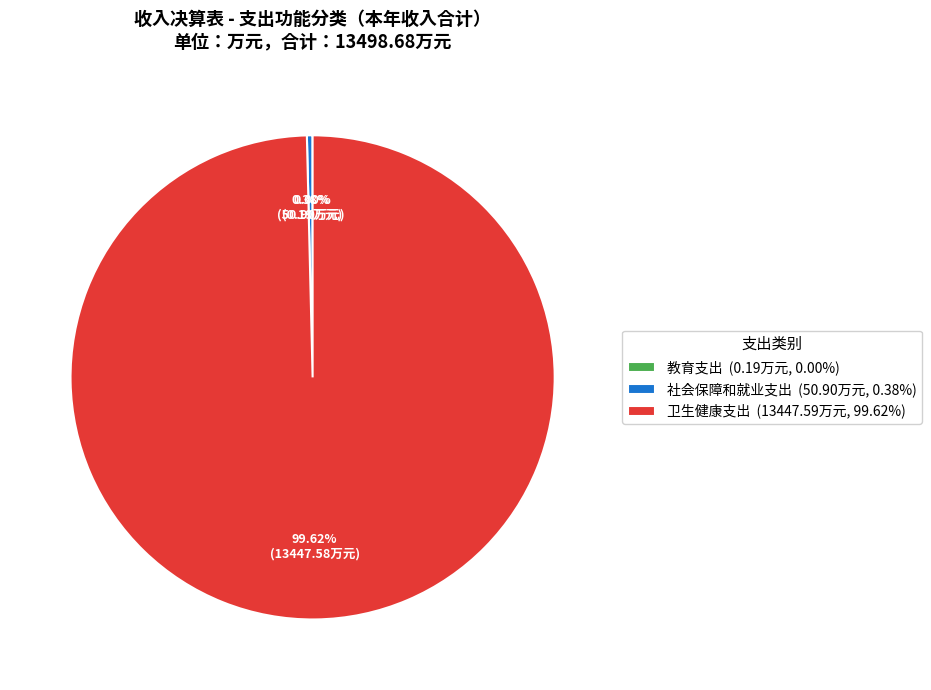

To the nearest percent, what portion does 卫生健康支出 represent?

100%